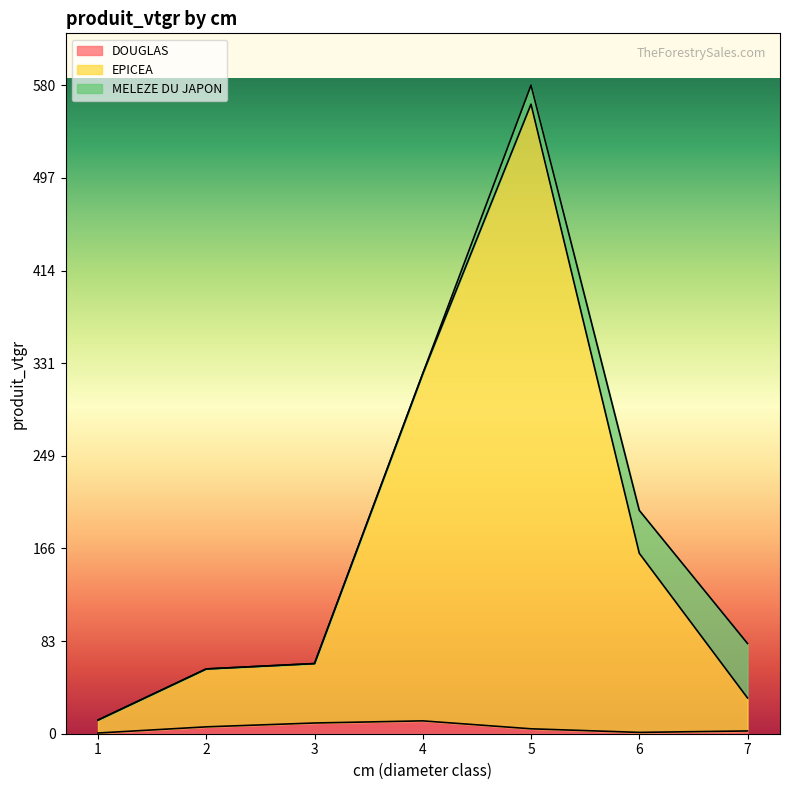

At which category is the sum across all series the highest?

5